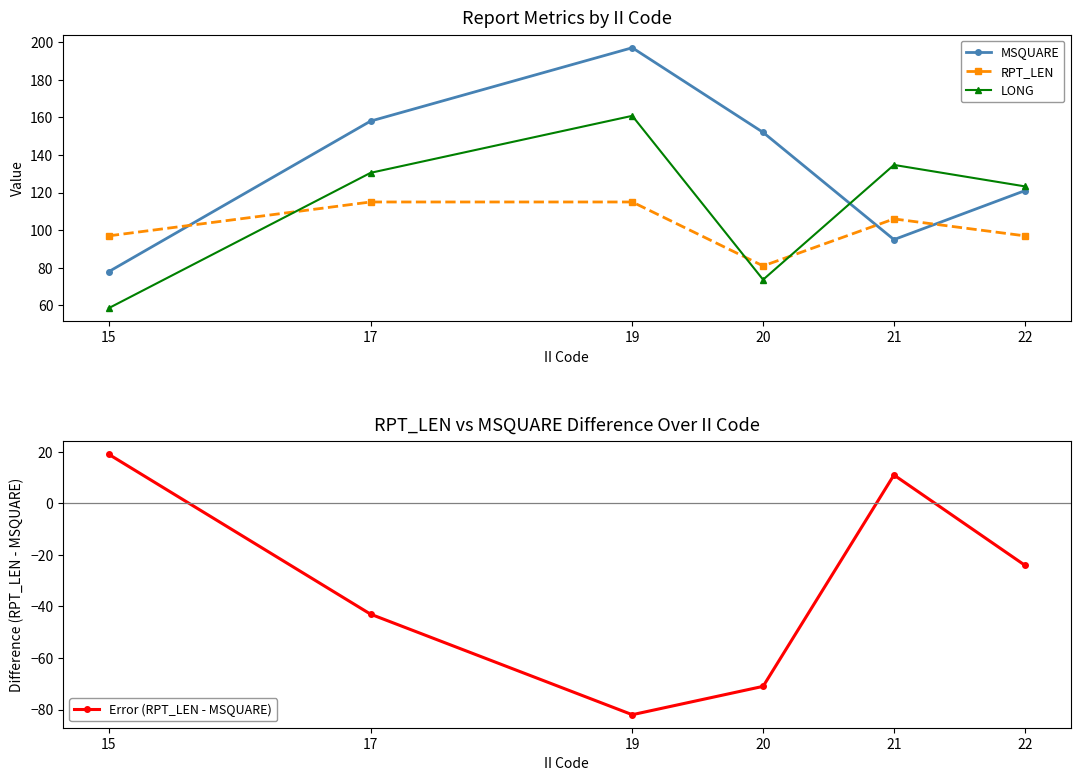

How many times do MSQUARE and RPT_LEN cross each other?

3